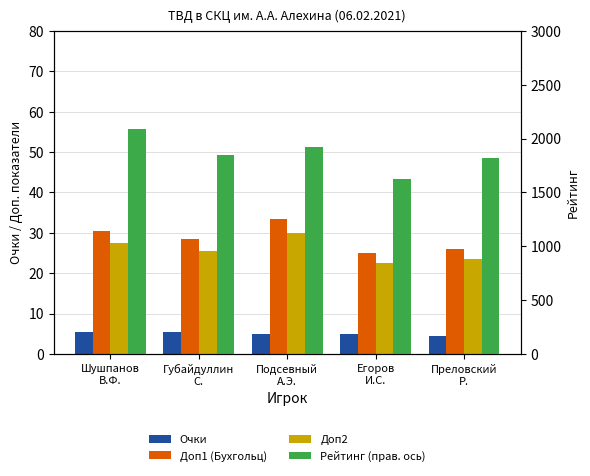

How many data points in Доп2 are less than 25?

2